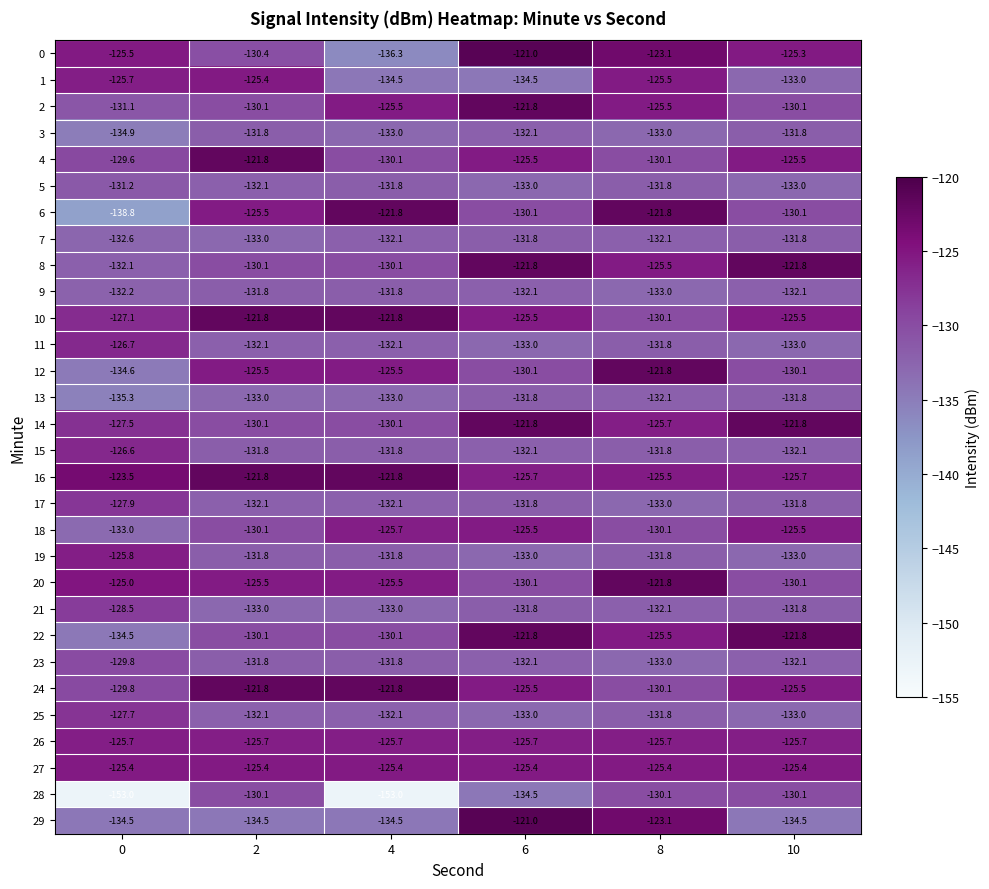

The value of 5 at 6 is -133.0. True or false?

True